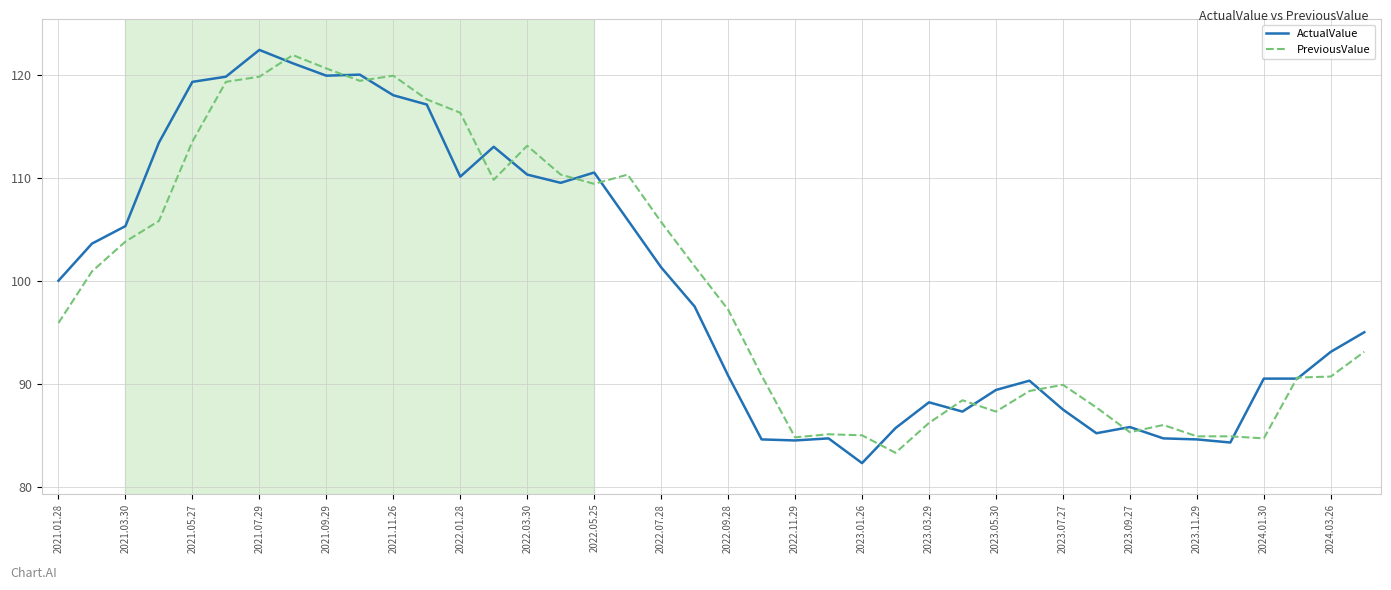

What is the maximum value shown in the chart?

122.4